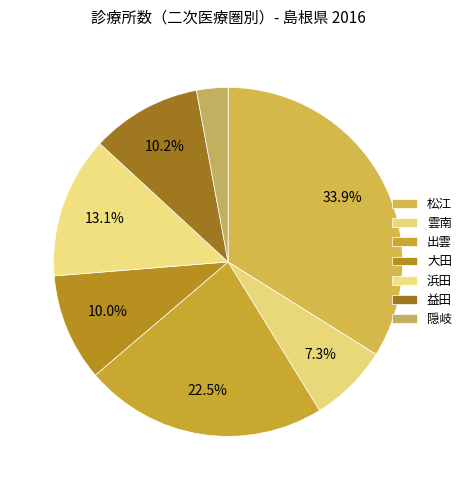

To the nearest percent, what percentage of the pie is 雲南?

7%